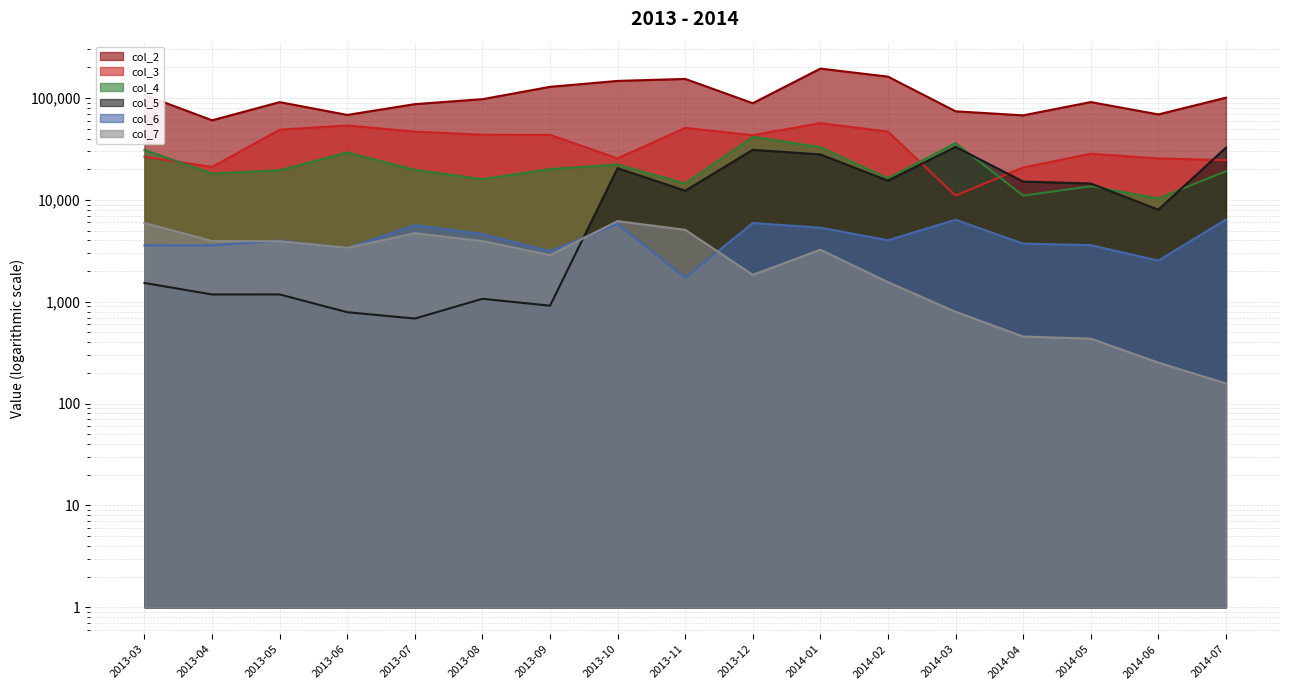

What is the approximate value of col_3 at 2013-09?

43459.8